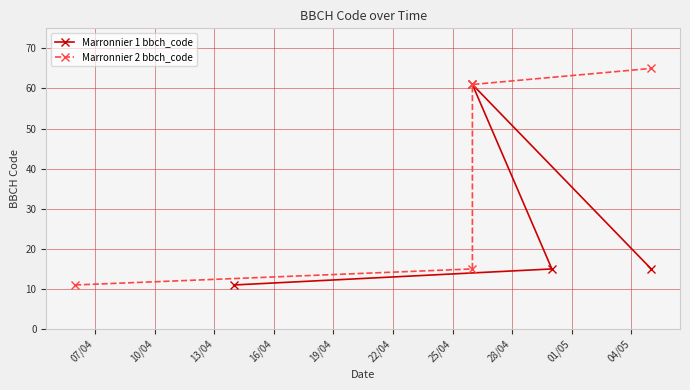

What is the value of the Marronnier 1 bbch_code point at the 3rd from the left?

15